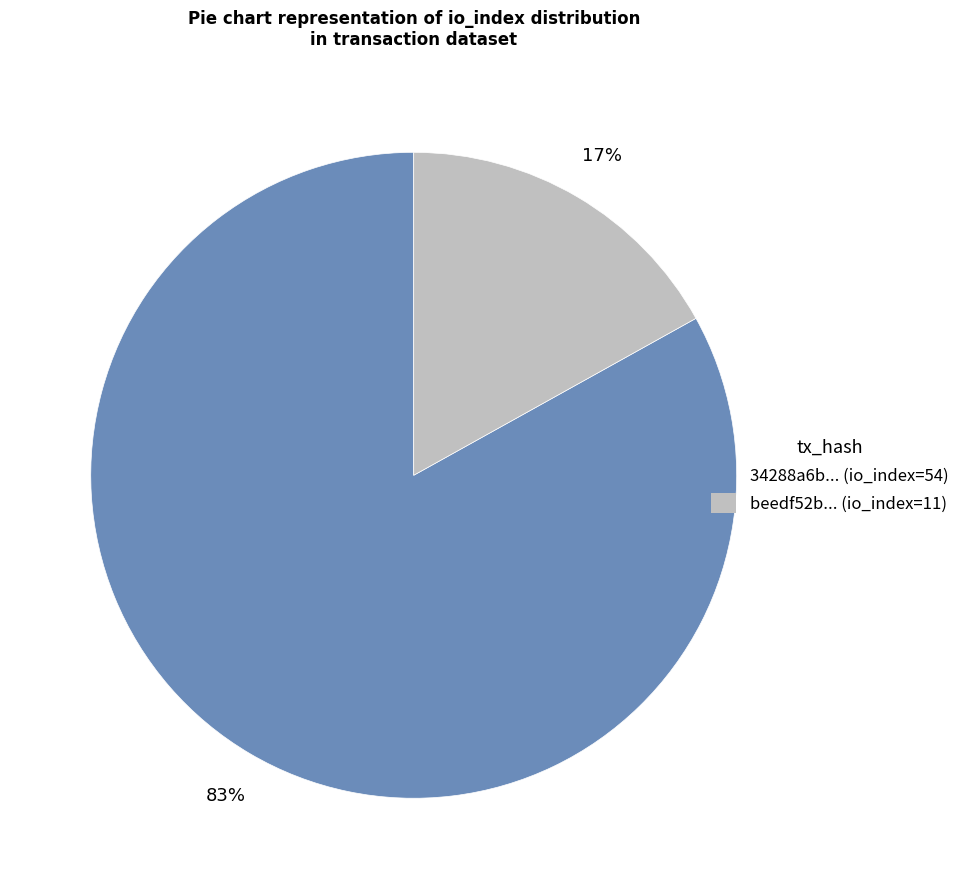

Is there a majority slice in this chart?

Yes